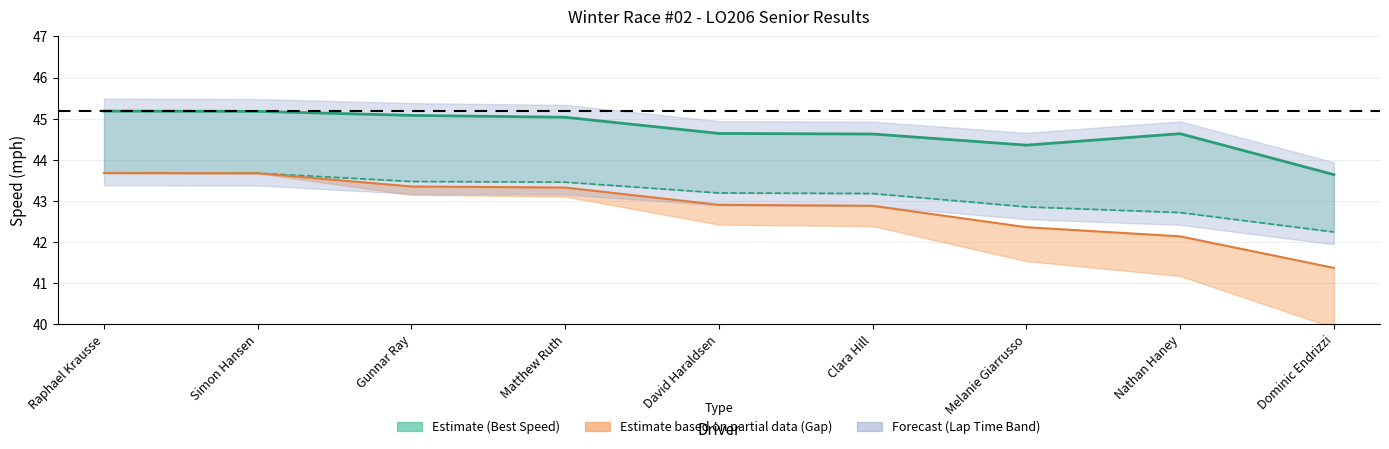

At which category does Best Speed reach its first local peak?

Nathan Haney